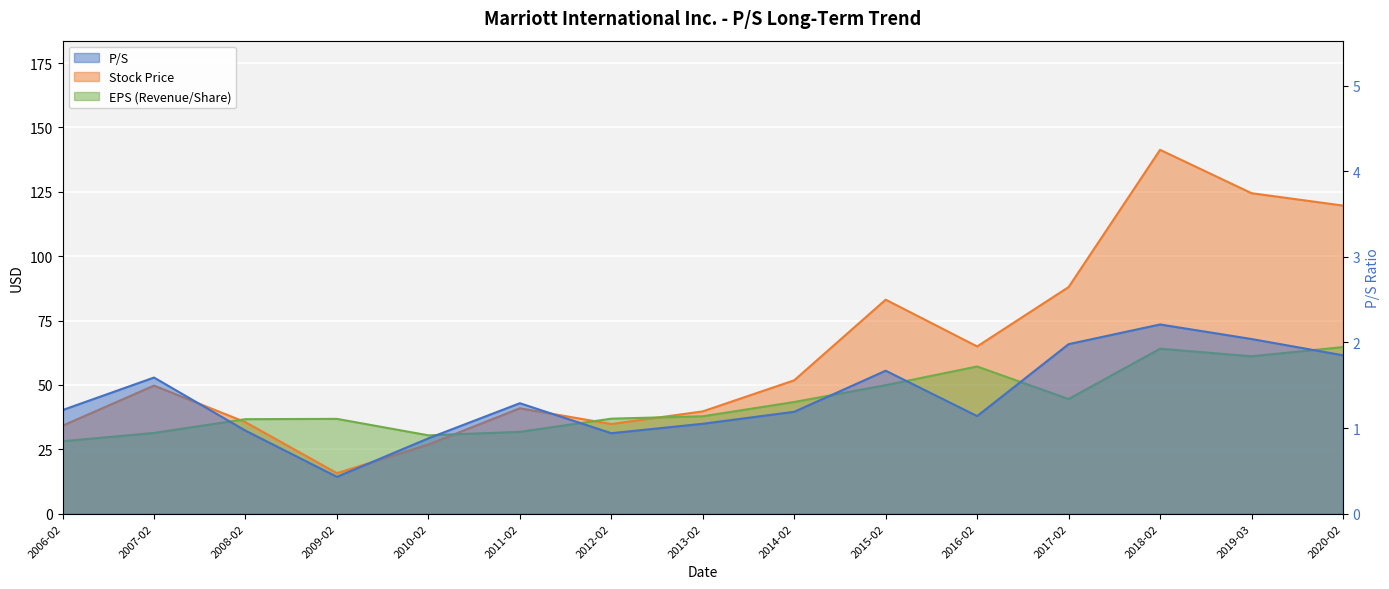

True or false: P/S has more than 2 points higher than both neighbors.

True